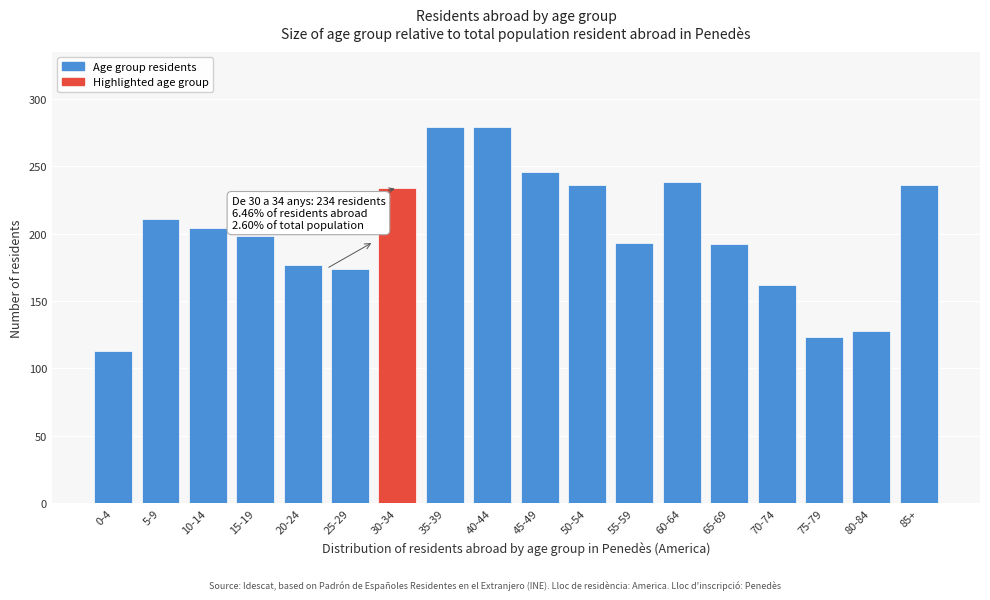

What is the label of the 10th bar from the left?

45-49